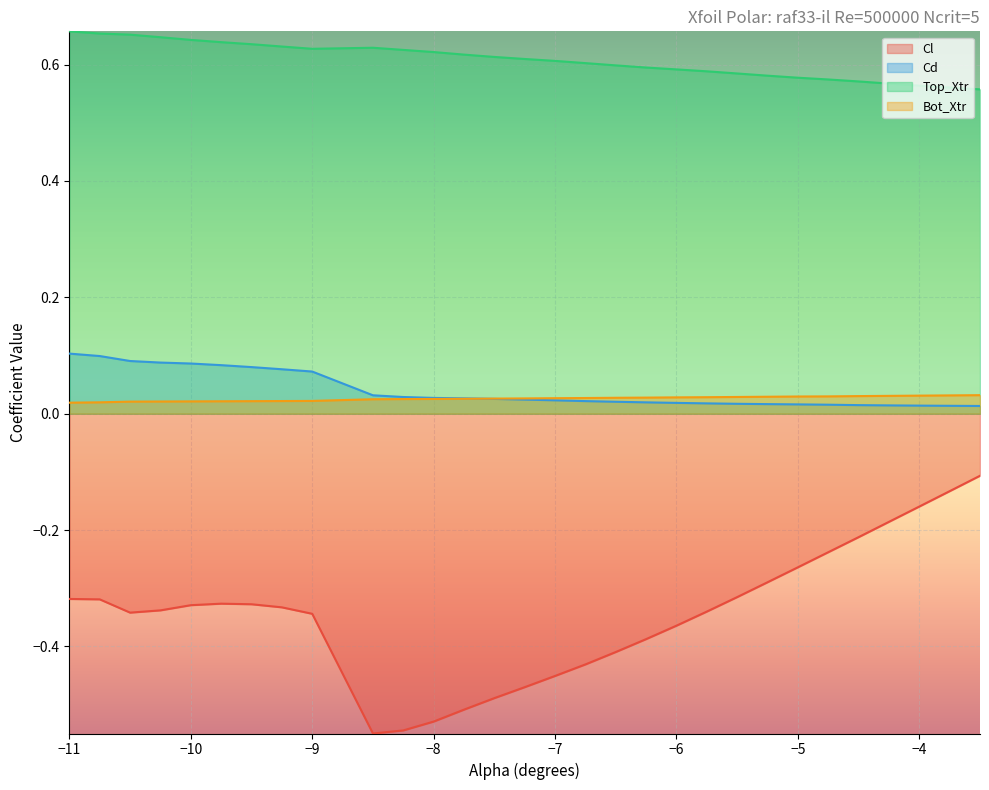

Where is Cd nearest to the value 0?

-3.5